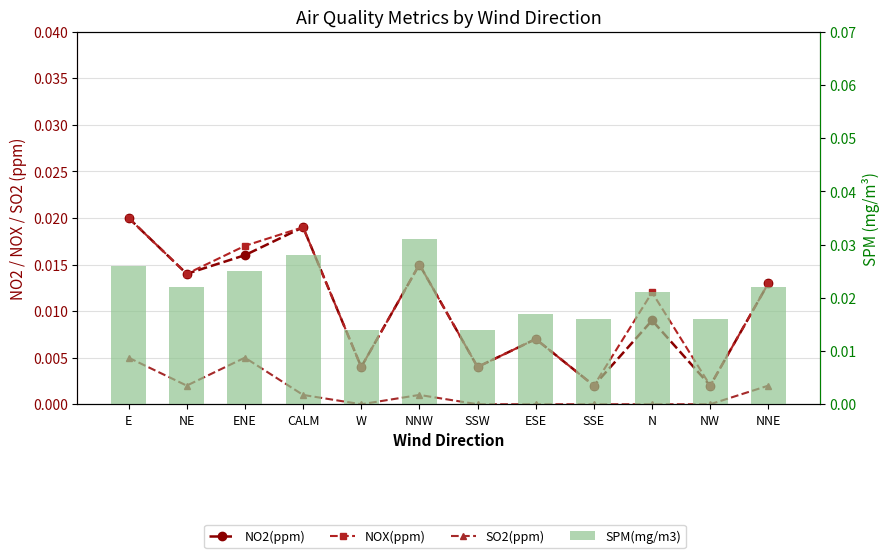

Is the value of SO2(ppm) at W greater than the value of NO2(ppm) at SSE?

No